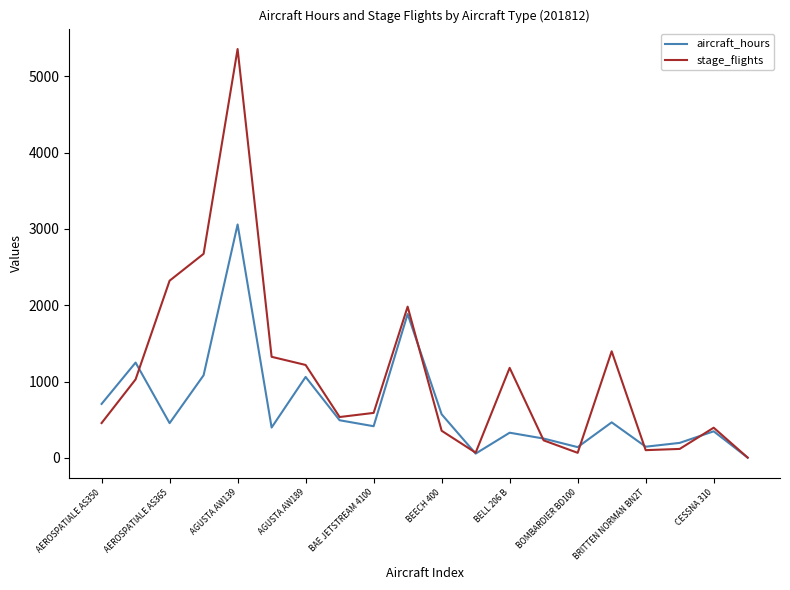

Which series has the largest total across all categories?

stage_flights